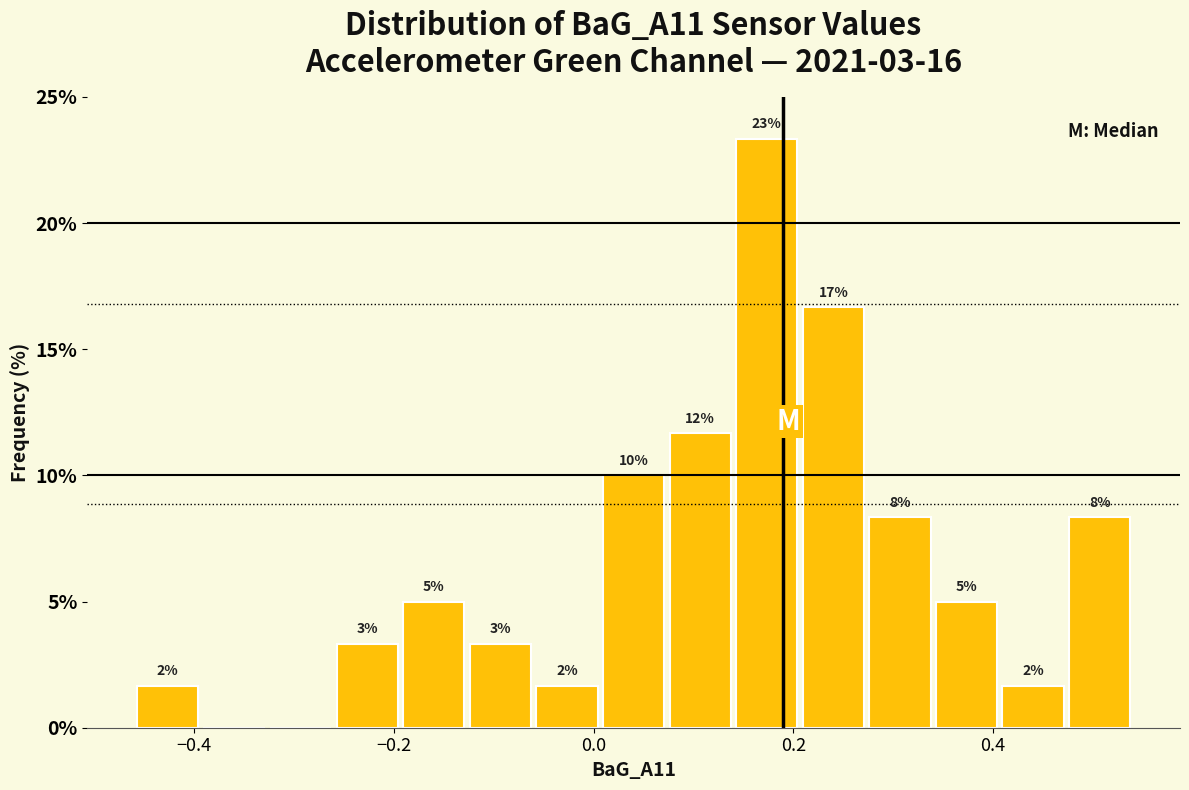

Around what value on the x-axis is the tallest bar? Give the approximate position of its centre, as read against the axis.

0.18